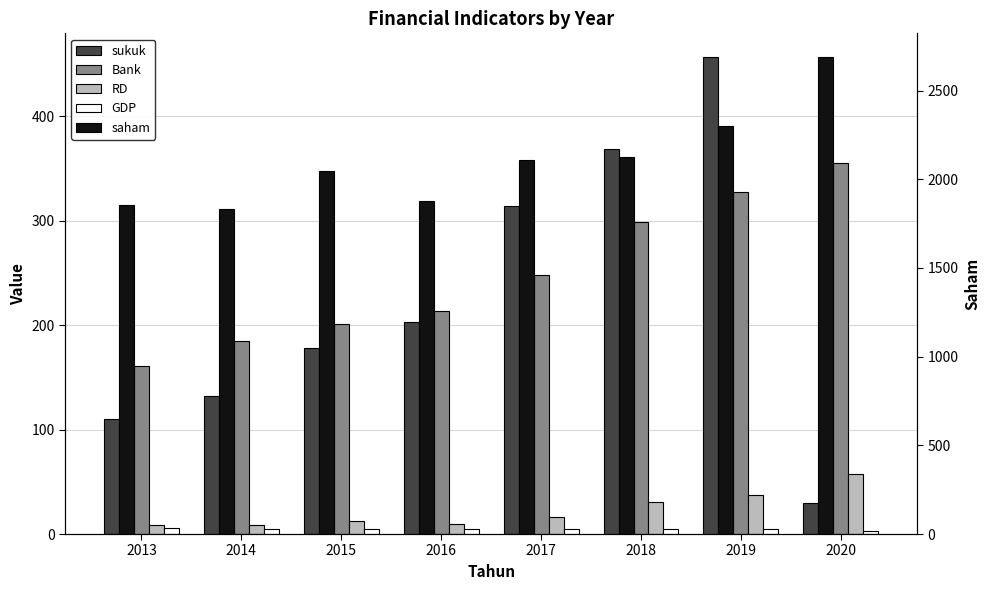

Count the number of categories in the chart.

8